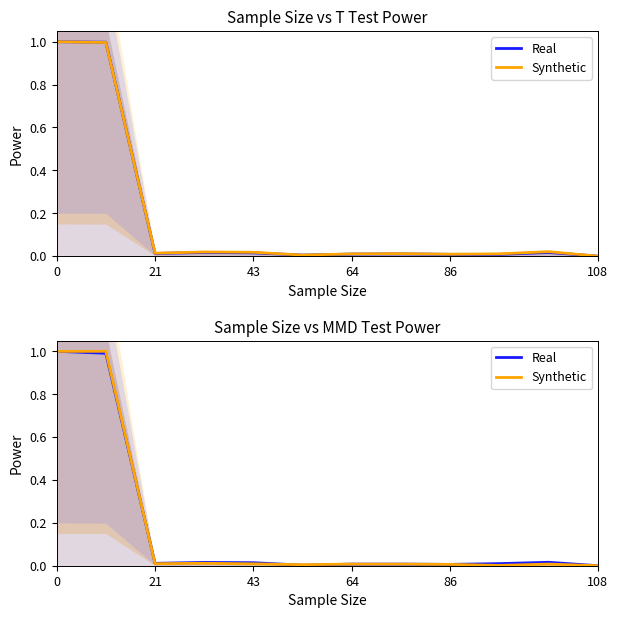

Which has a higher value, 64 or 7?

64